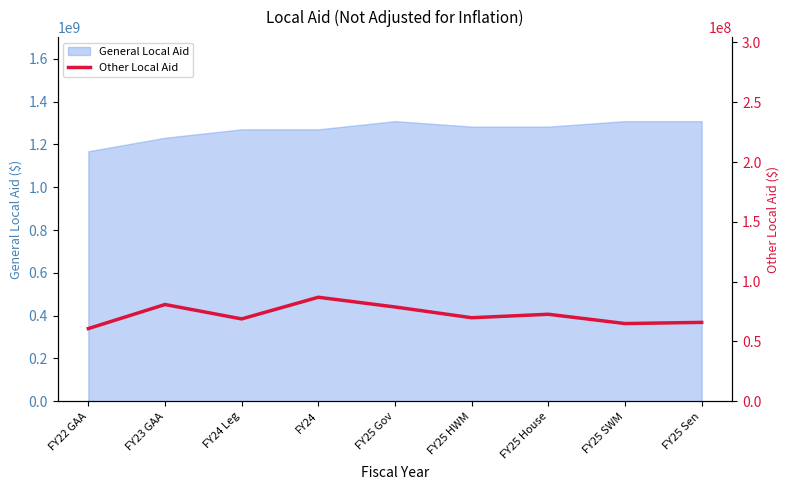

List the labels in order of value, smallest first.

FY22 GAA, FY25 SWM, FY25 Sen, FY24 Leg, FY25 HWM, FY25 House, FY25 Gov, FY23 GAA, FY24